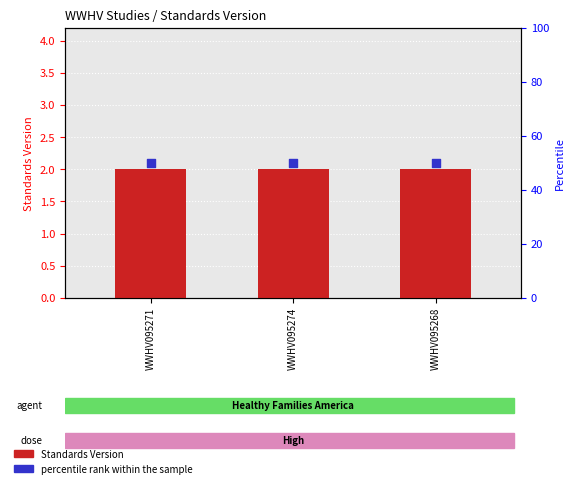

At which category is the sum across all series the highest?

WWHV095271